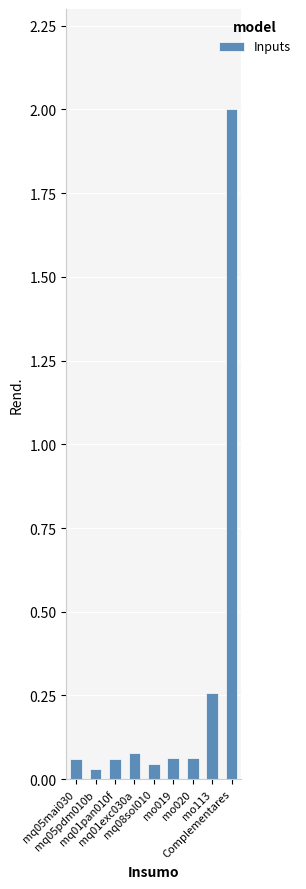

What is the maximum value shown in the chart?

2.0